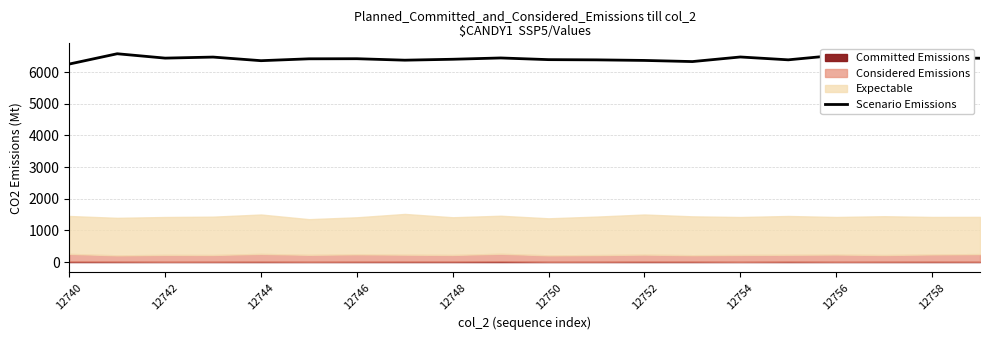

What is the greatest value displayed?

6577